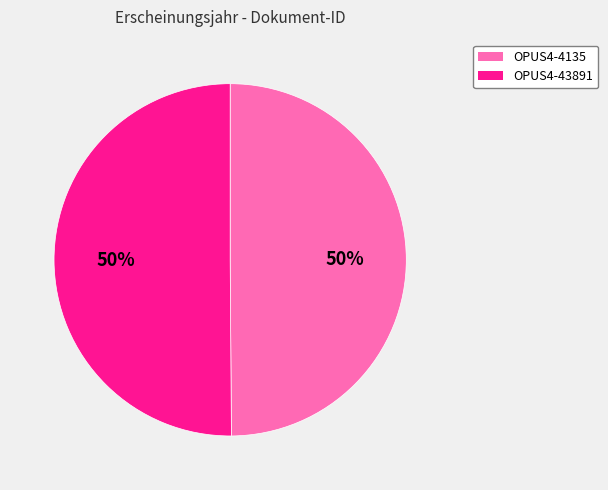

How many slices are in this pie chart?

2